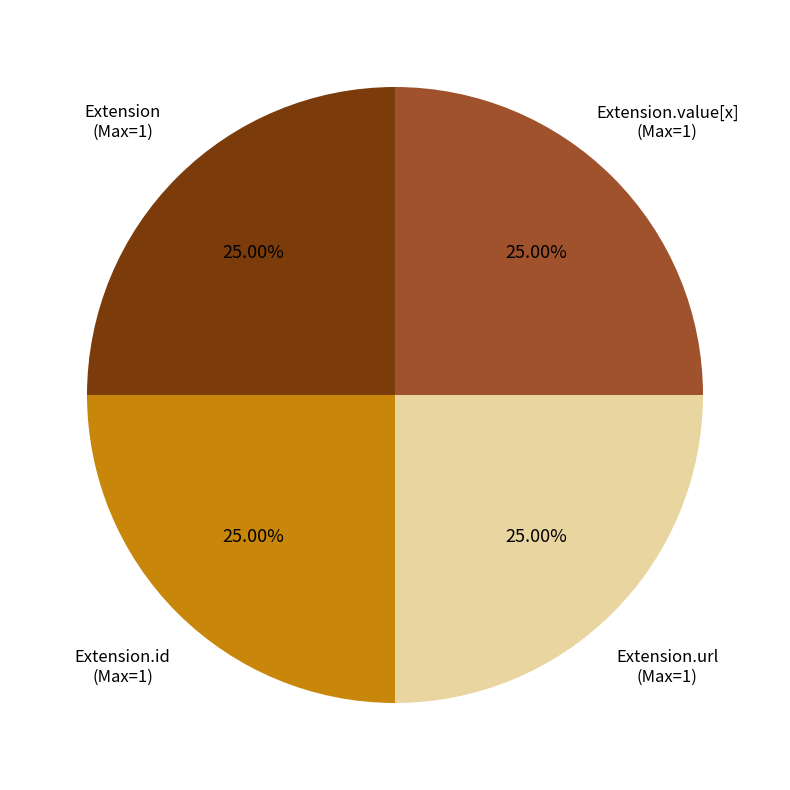

Is there a majority slice in this chart?

No